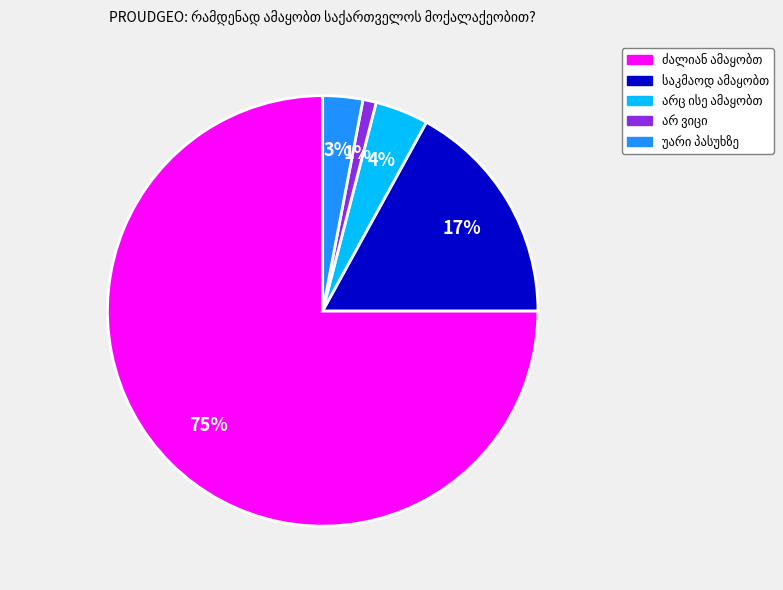

To the nearest percent, what is the difference between the largest and smallest slice percentages?

74%